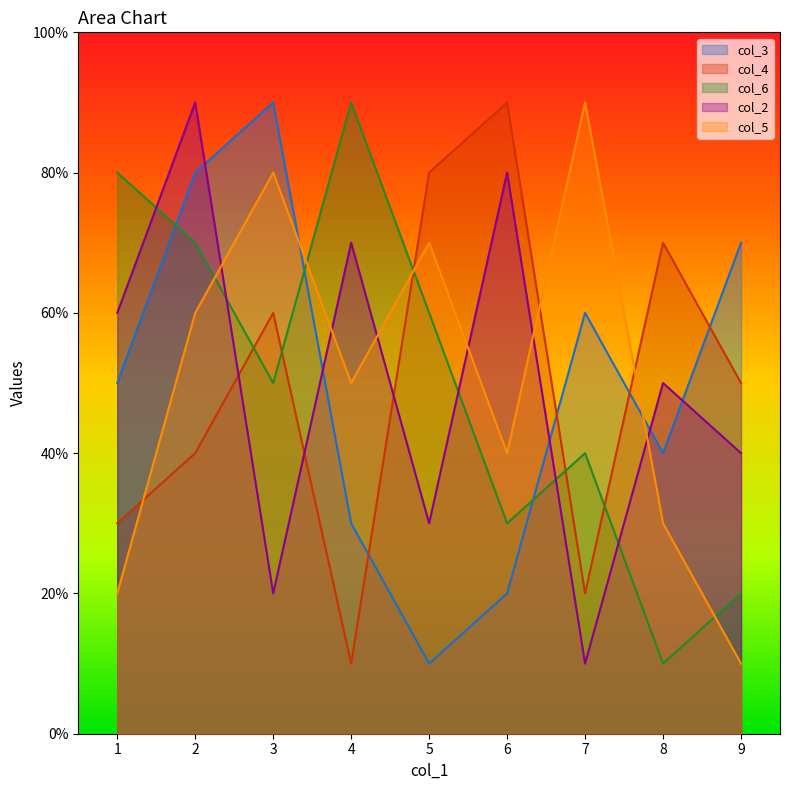

At 5, list the series in order from smallest to largest.

col_3, col_2, col_6, col_5, col_4